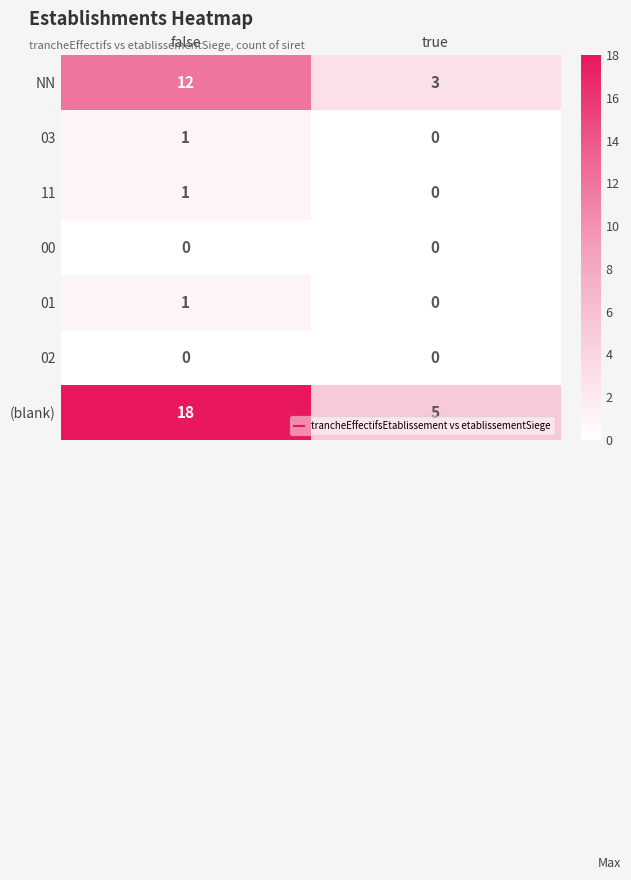

At which category is the sum across all series the highest?

false